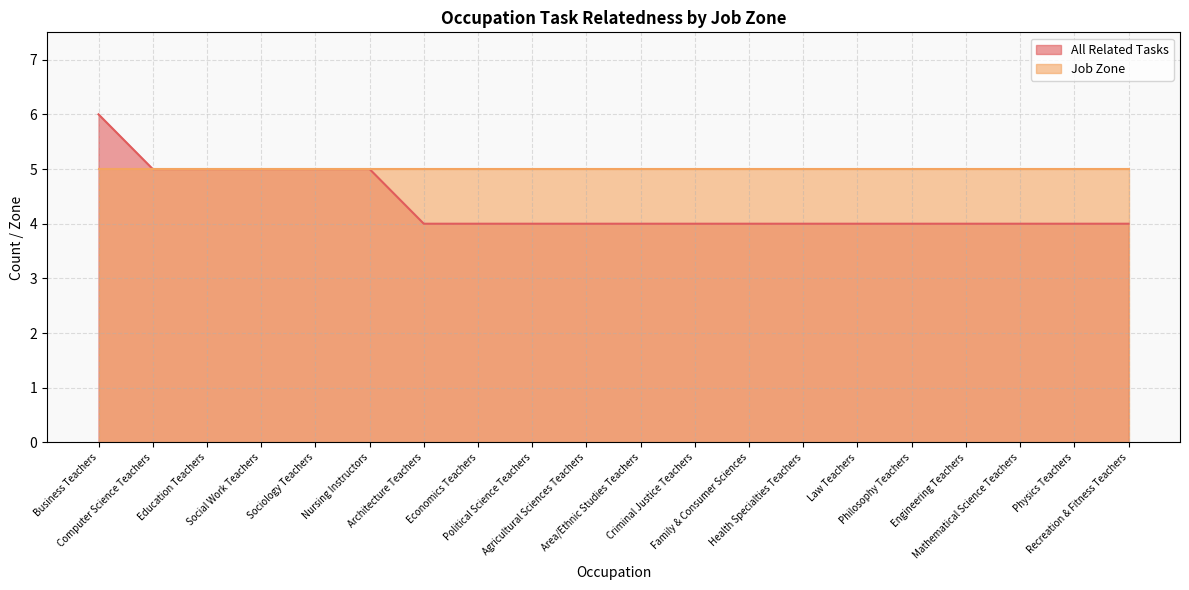

List the labels in order of value, largest first.

Business Teachers, Computer Science Teachers, Education Teachers, Social Work Teachers, Sociology Teachers, Nursing Instructors, Architecture Teachers, Economics Teachers, Political Science Teachers, Agricultural Sciences Teachers, Area/Ethnic Studies Teachers, Criminal Justice Teachers, Family & Consumer Sciences, Health Specialties Teachers, Law Teachers, Philosophy Teachers, Engineering Teachers, Mathematical Science Teachers, Physics Teachers, Recreation & Fitness Teachers